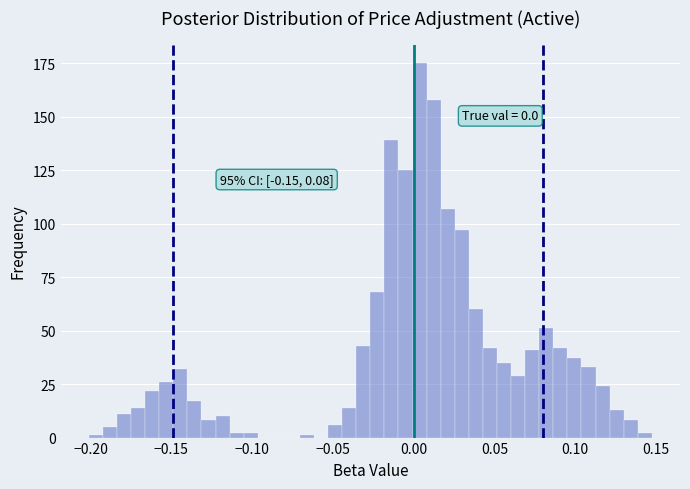

Around what value on the x-axis is the tallest bar? Give the approximate position of its centre, as read against the axis.

0.005